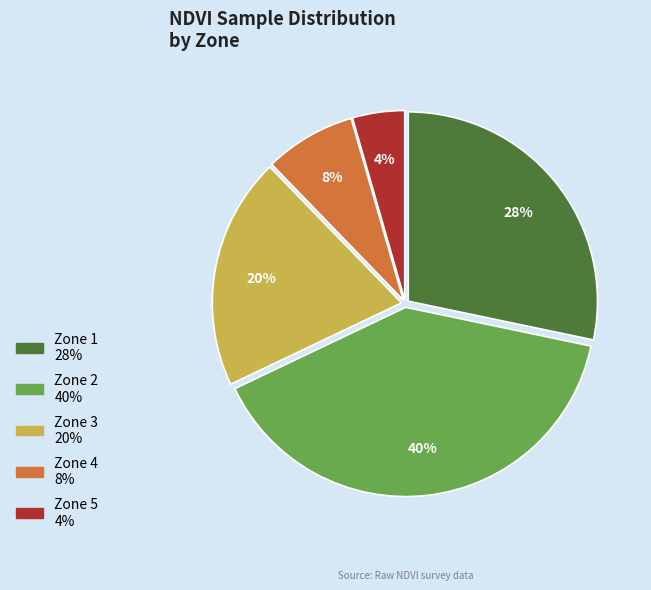

How many slices are in this pie chart?

5